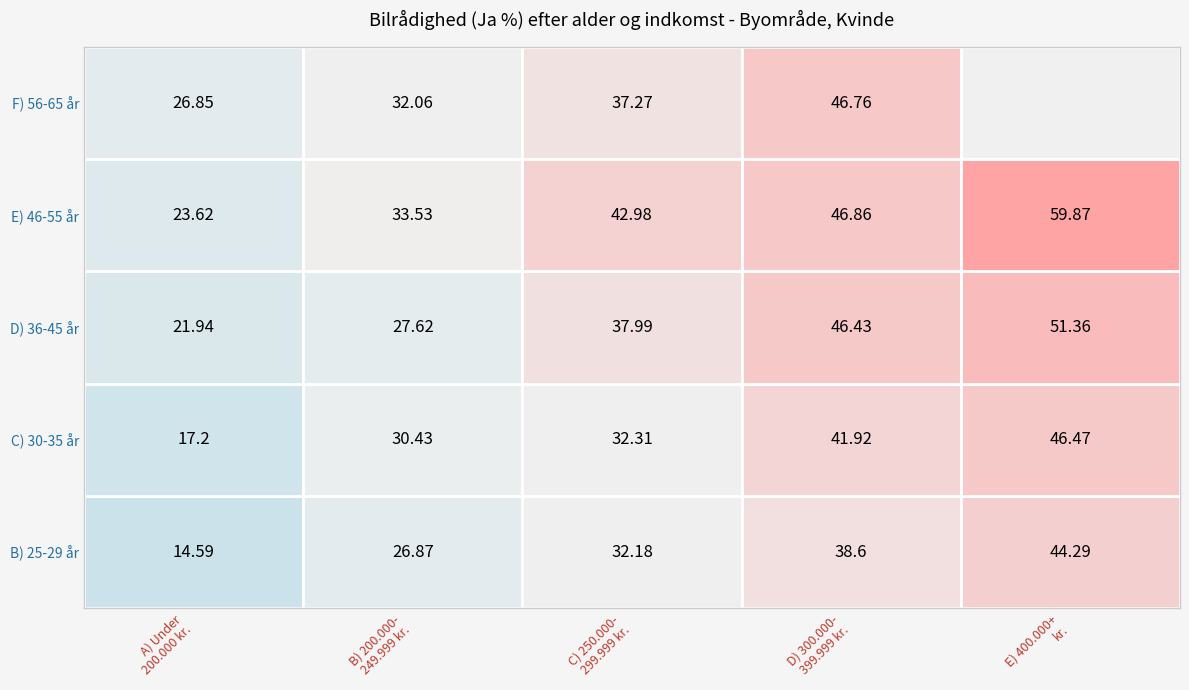

Count the number of categories in the chart.

5